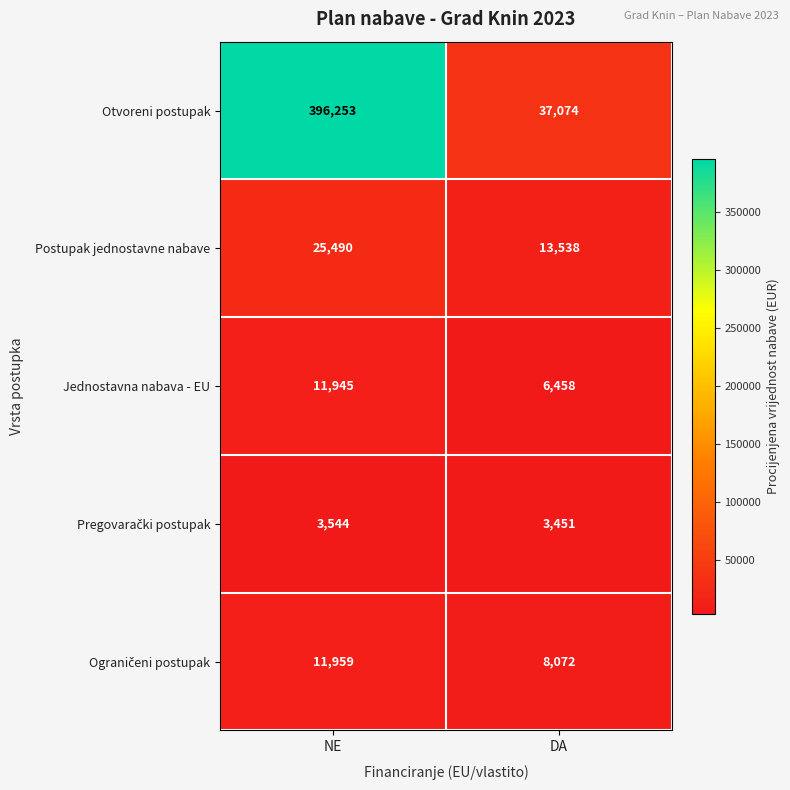

At which category is the sum across all series the highest?

NE